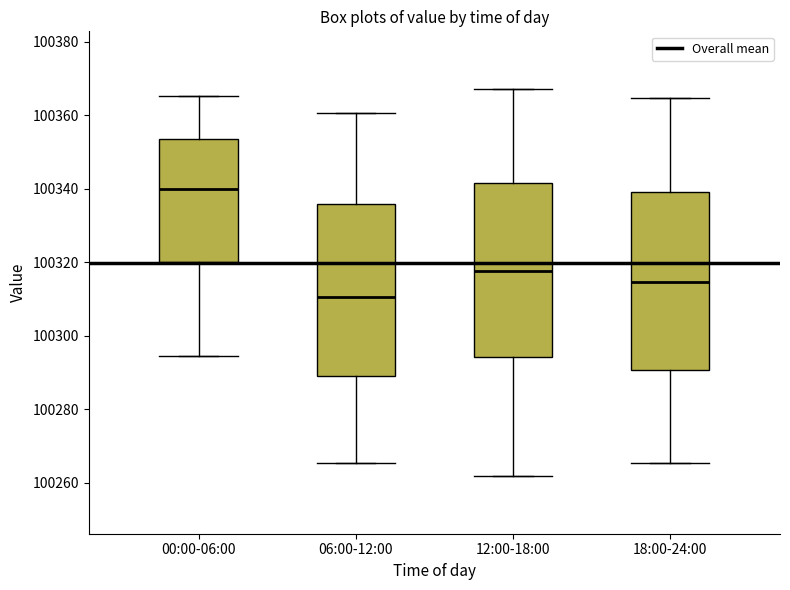

Reading left to right, read every box against the y-axis: the position of its median line, the range the box covers, and the ends of its whiskers. The values are not printed on the chart, so give them approximately, as read against the axis.

00:00-06:00: median 100340, box 100320 to 100354, whiskers 100294 to 100366
06:00-12:00: median 100310, box 100290 to 100336, whiskers 100266 to 100360
12:00-18:00: median 100318, box 100294 to 100342, whiskers 100262 to 100368
18:00-24:00: median 100314, box 100290 to 100338, whiskers 100266 to 100364